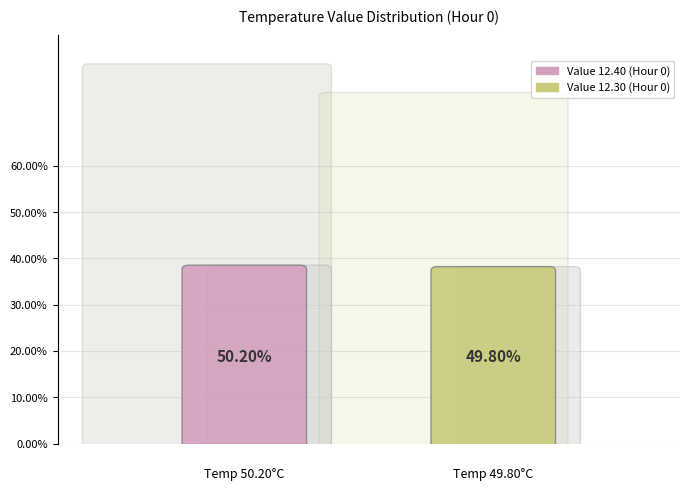

Does 0 represent more than half of the total?

No